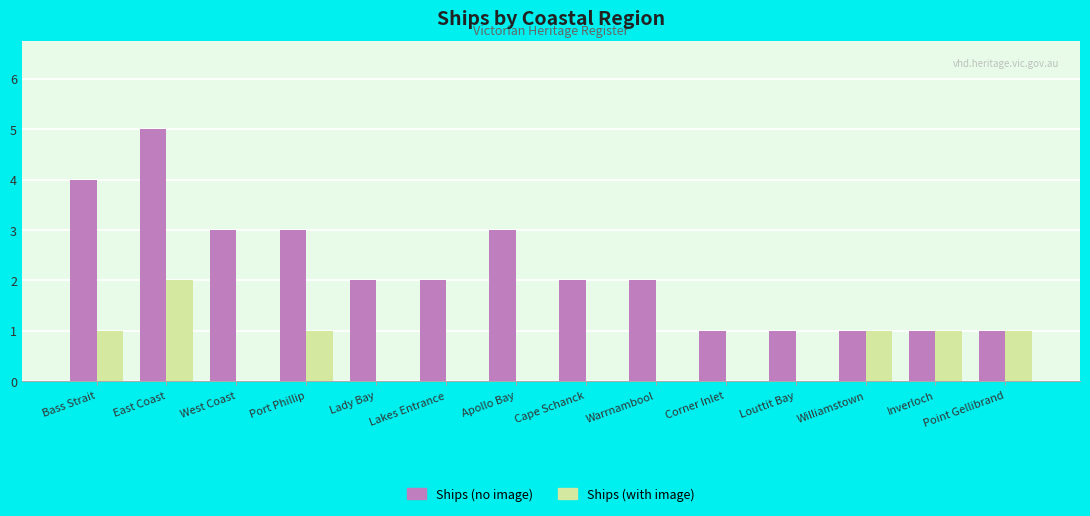

Which series has the widest spread of values?

Ships (no image)